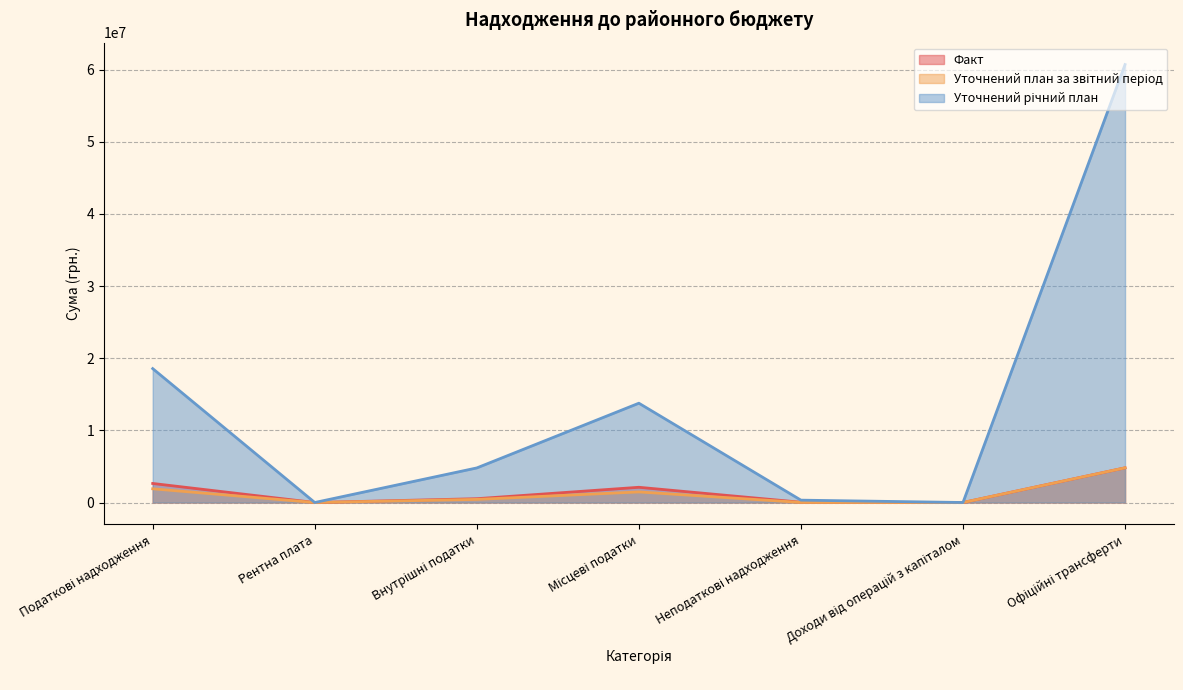

Reading left to right, extract all data points from this chart.

Факт: 2639901.0	0.0	528761.4	2111139.6	38325.0	0.0	4806400.0
Уточнений план за звітний період: 1900900.0	0.0	434000.0	1466900.0	11900.0	0.0	4806400.0
Уточнений річний план: 18558000.0	1000.0	4793900.0	13763100.0	327400.0	2000.0	60694105.0